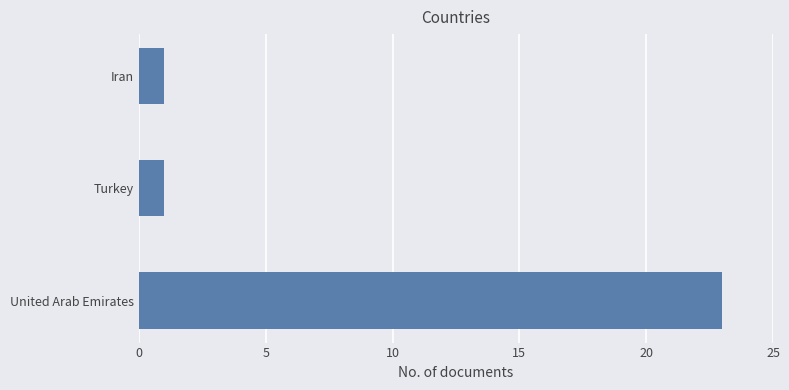

Reading bottom to top, extract all data points from this chart.

23	1	1